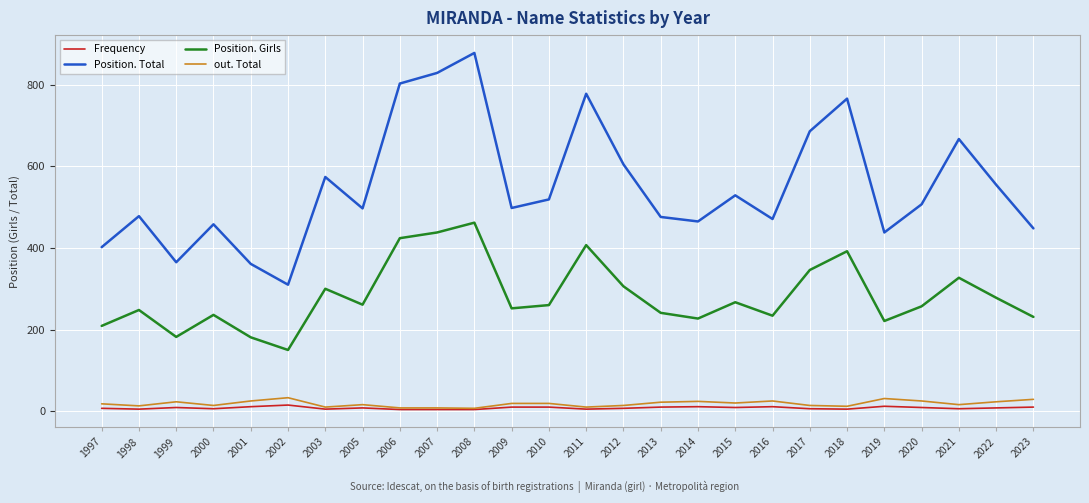

The Position. Total series shows 878 at 2008. True or false?

True